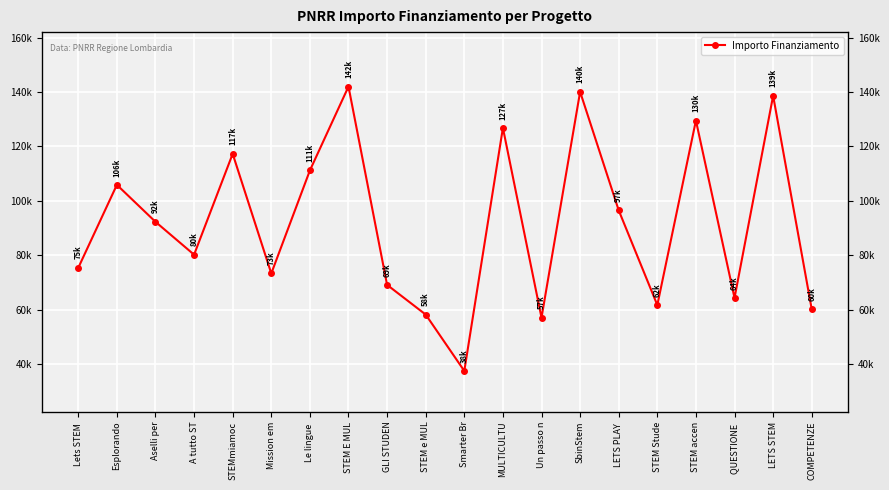

Which has a higher value, SbinStem or COMPETENZE?

SbinStem